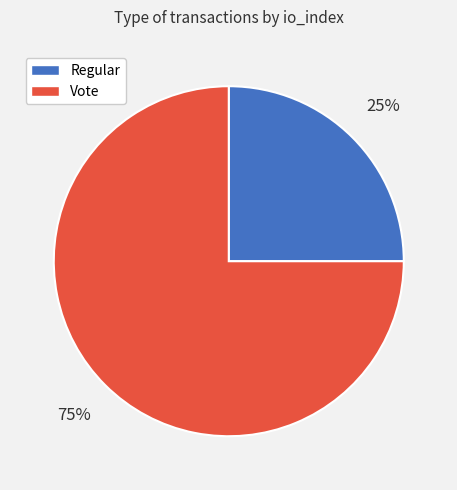

How many segments does this pie chart have?

2